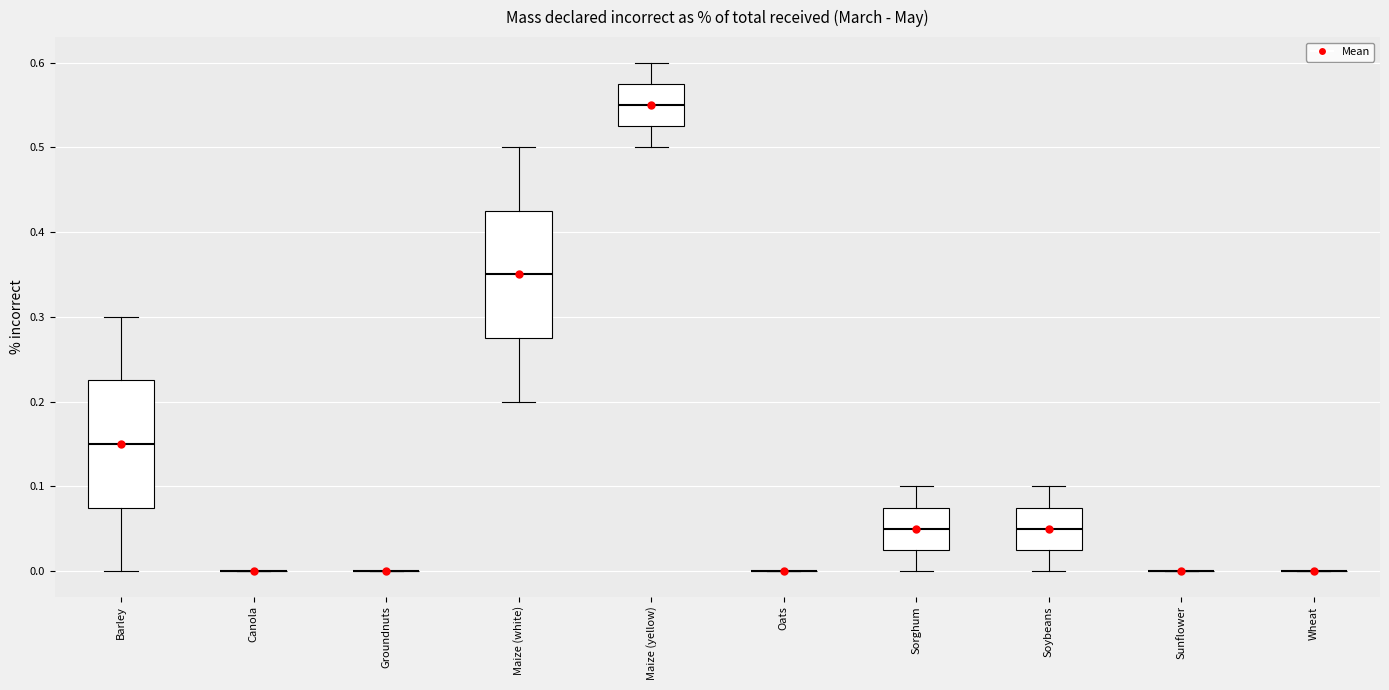

Reading left to right, read every box against the y-axis: the position of its median line, the range the box covers, and the ends of its whiskers. The values are not printed on the chart, so give them approximately, as read against the axis.

Barley: median 0.15, box 0.08 to 0.23, whiskers 0.00 to 0.30
Canola: box collapsed to a line at 0.00, whiskers 0.00 to 0.00
Groundnuts: box collapsed to a line at 0.00, whiskers 0.00 to 0.00
Maize (white): median 0.35, box 0.28 to 0.43, whiskers 0.20 to 0.50
Maize (yellow): median 0.55, box 0.53 to 0.58, whiskers 0.50 to 0.60
Oats: box collapsed to a line at 0.00, whiskers 0.00 to 0.00
Sorghum: median 0.05, box 0.03 to 0.08, whiskers 0.00 to 0.10
Soybeans: median 0.05, box 0.03 to 0.08, whiskers 0.00 to 0.10
Sunflower: box collapsed to a line at 0.00, whiskers 0.00 to 0.00
Wheat: box collapsed to a line at 0.00, whiskers 0.00 to 0.00